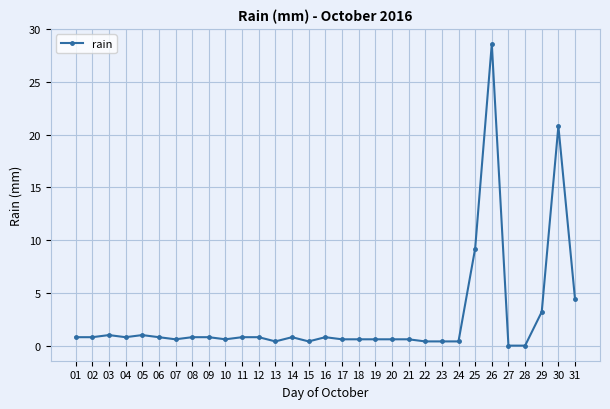

Reading left to right, what are all the values shown in this chart?

01=0.8	02=0.8	03=1.0	04=0.8	05=1.0	06=0.8	07=0.6	08=0.8	09=0.8	10=0.6	11=0.8	12=0.8	13=0.4	14=0.8	15=0.4	16=0.8	17=0.6	18=0.6	19=0.6	20=0.6	21=0.6	22=0.4	23=0.4	24=0.4	25=9.2	26=28.6	27=0.0	28=0.0	29=3.2	30=20.8	31=4.4